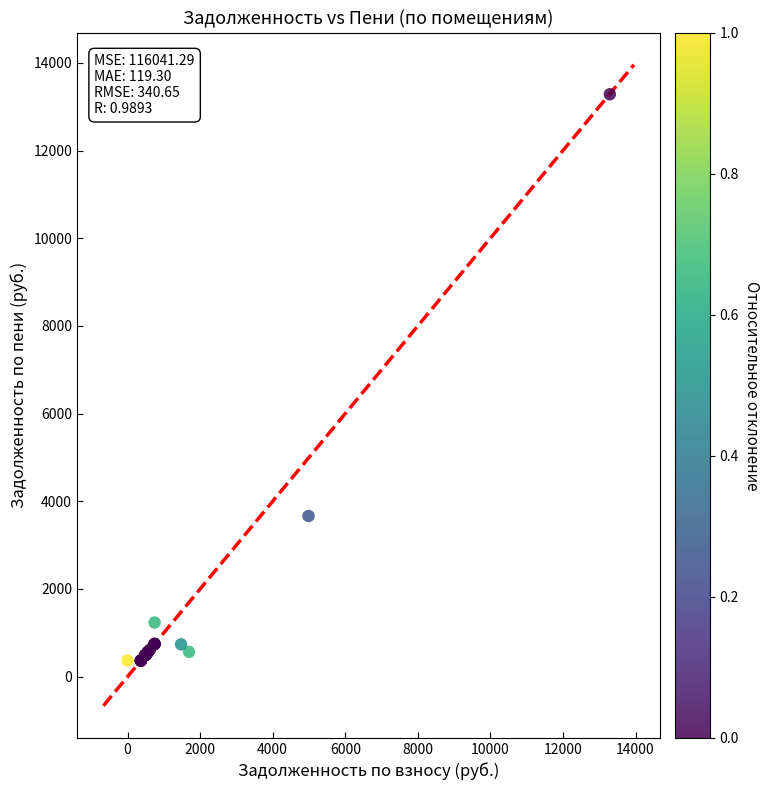

What Y value in the scatter plot is closest to 6825?

3664.7